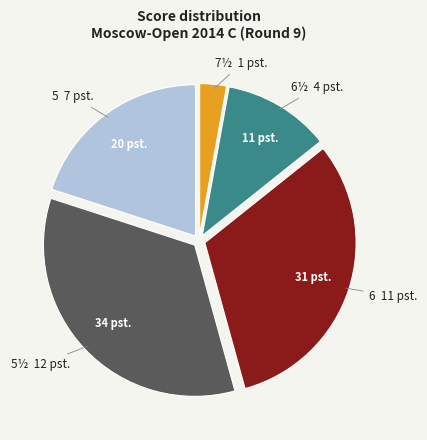

Do 5½ and 5 together represent more than half of the pie?

Yes